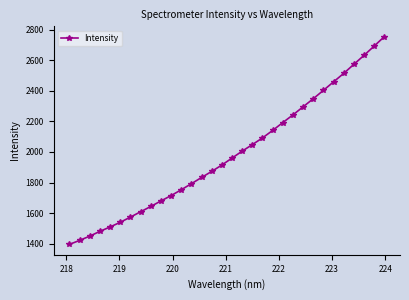

What is the maximum value shown in the chart?

2753.4